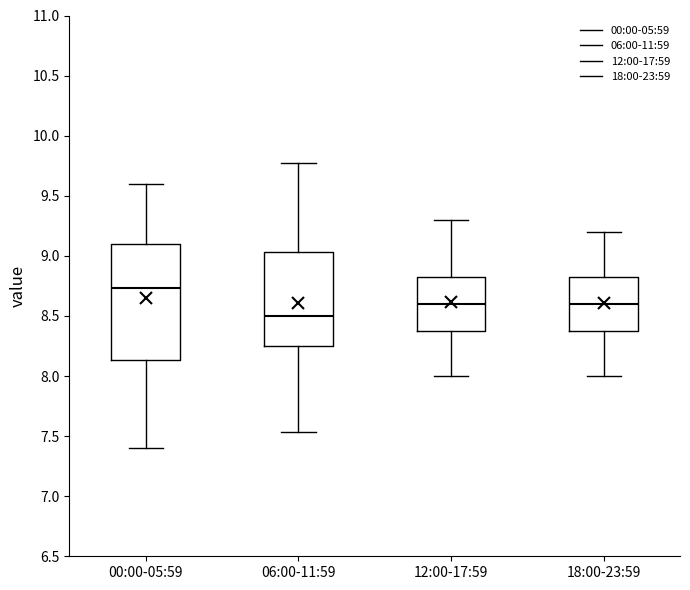

Where is the lower edge of the box for 12:00-17:59 on the y-axis? The values are not printed on the chart, so give them approximately, as read against the axis.

8.40